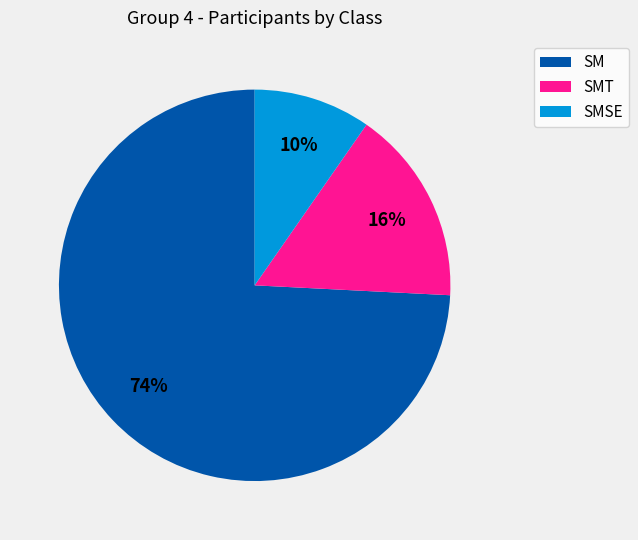

Is there a majority slice in this chart?

Yes